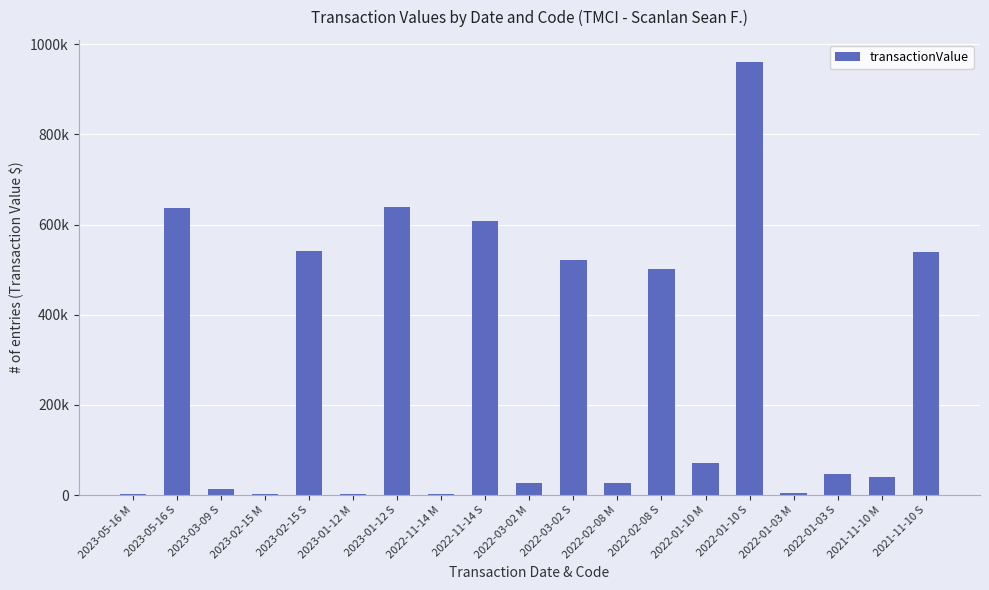

What is the maximum value shown in the chart?

961378